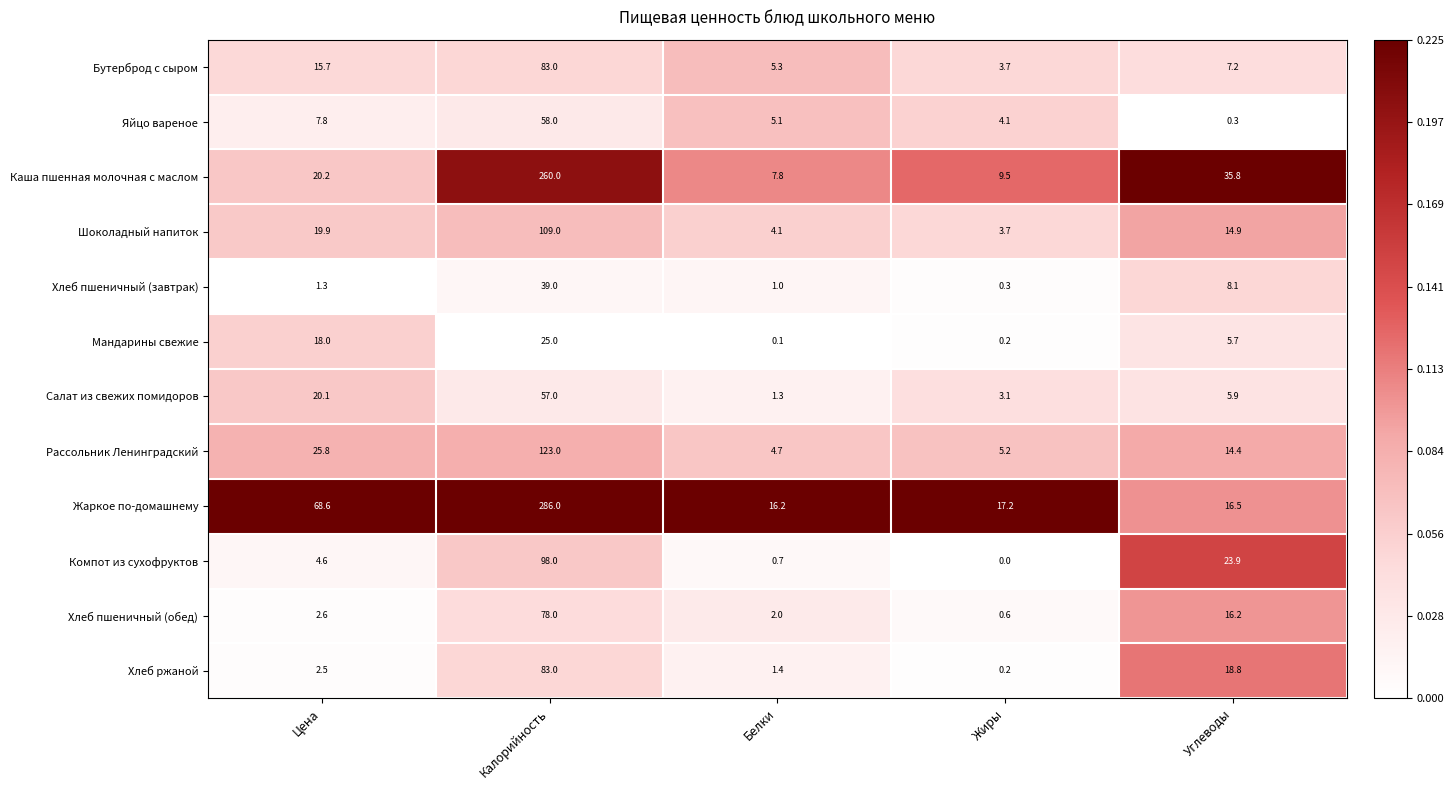

How many distinct data groups are displayed?

12